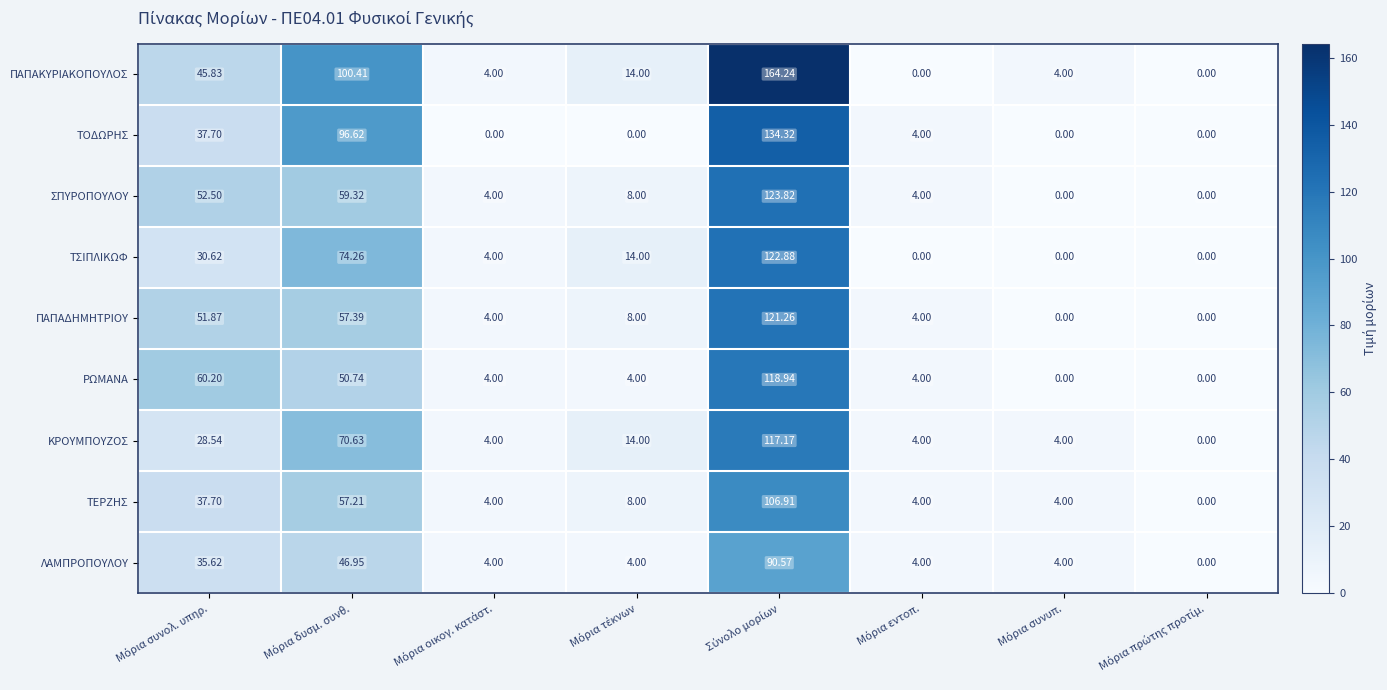

Which series has the widest spread of values?

ΠΑΠΑΚΥΡΙΑΚΟΠΟΥΛΟΣ